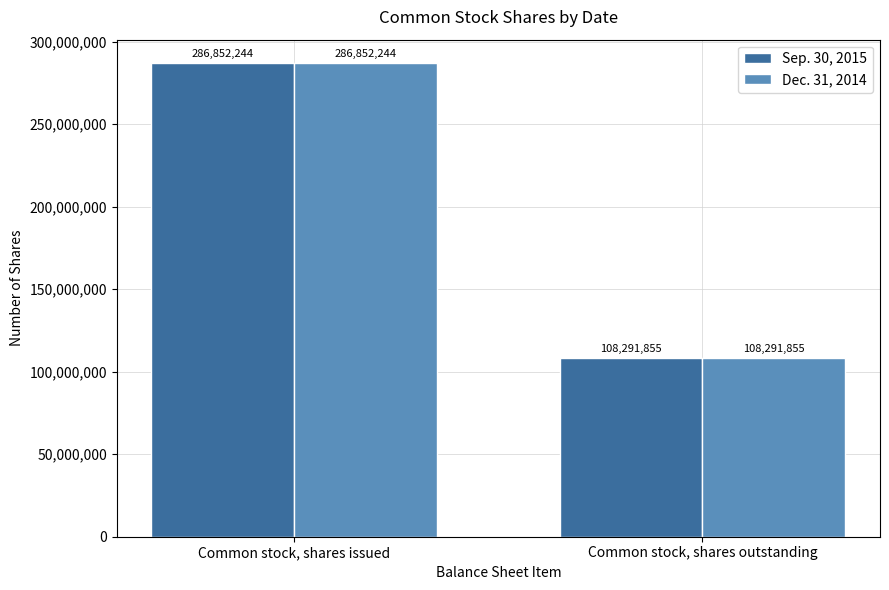

Reading left to right, transcribe all the data shown in this chart.

Sep. 30, 2015: 286852244	108291855
Dec. 31, 2014: 286852244	108291855